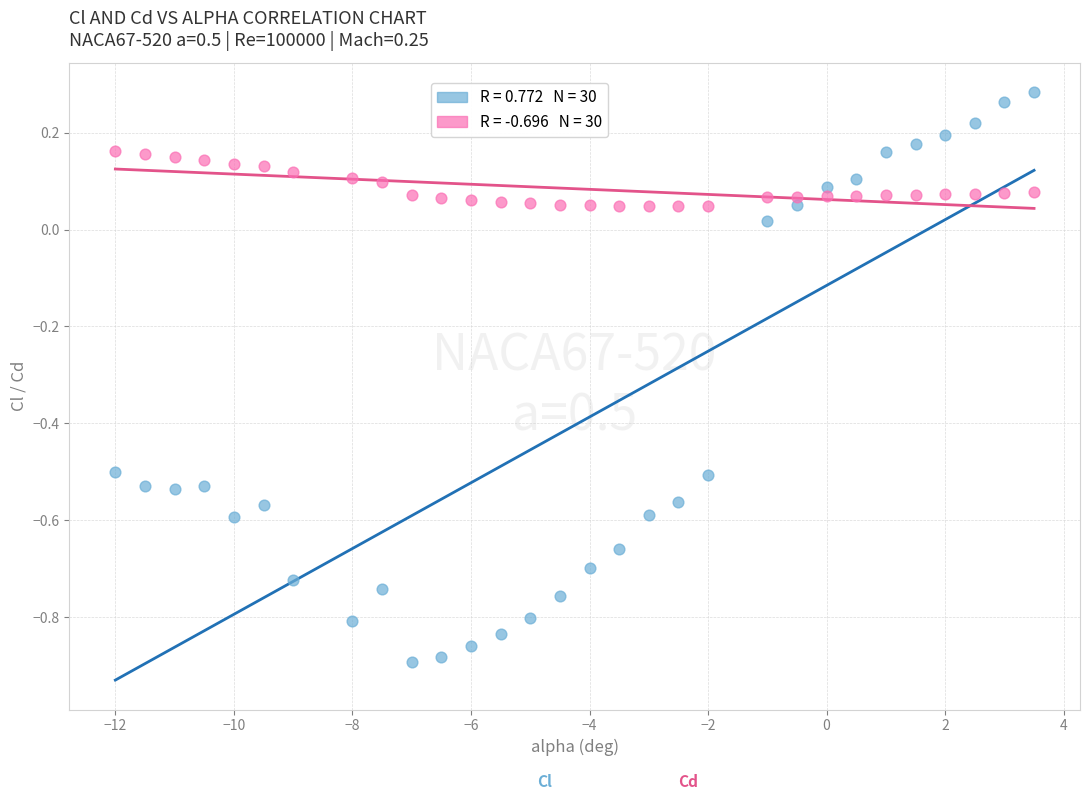

Across all data points, what is the range of Y values (max minus min)?

1.2